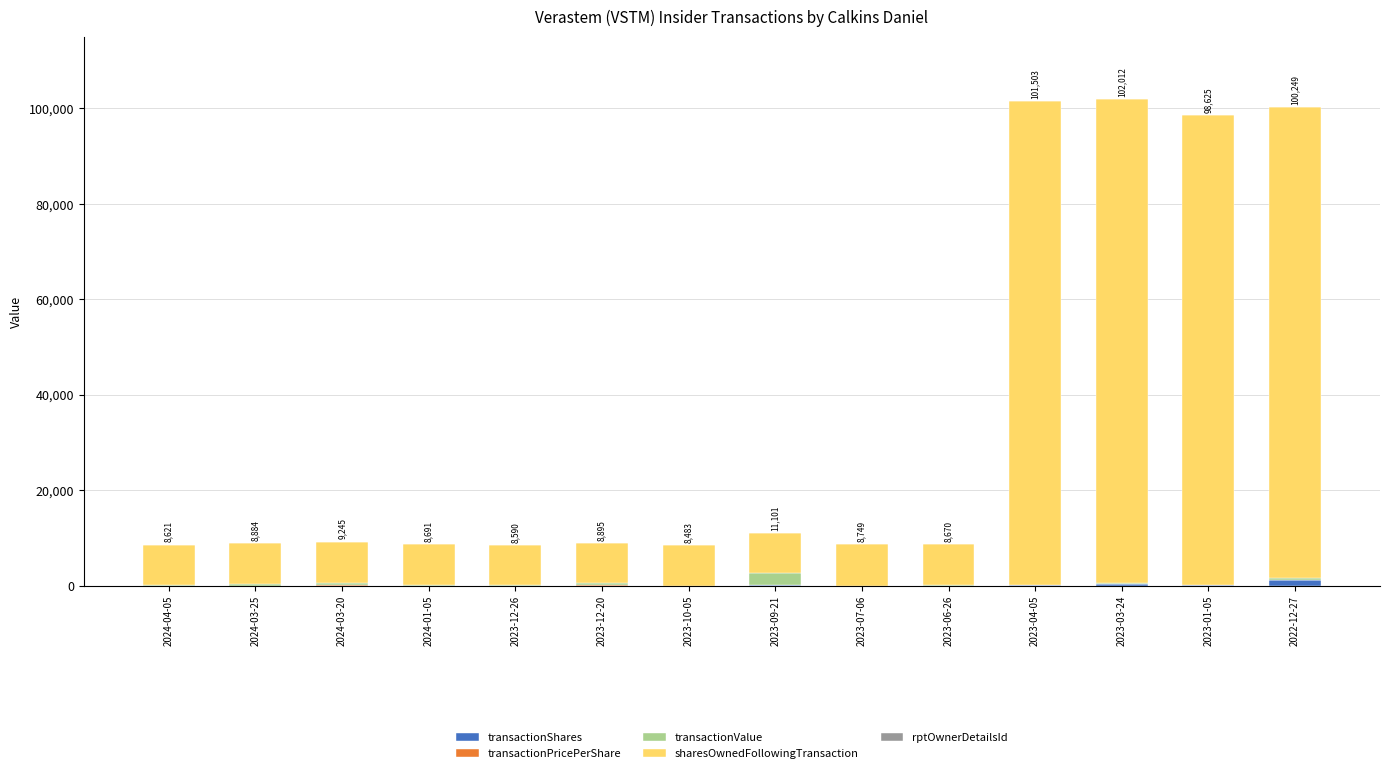

What is the sum of the transactionPricePerShare values at 2023-06-26 and 2022-12-27?

8.5